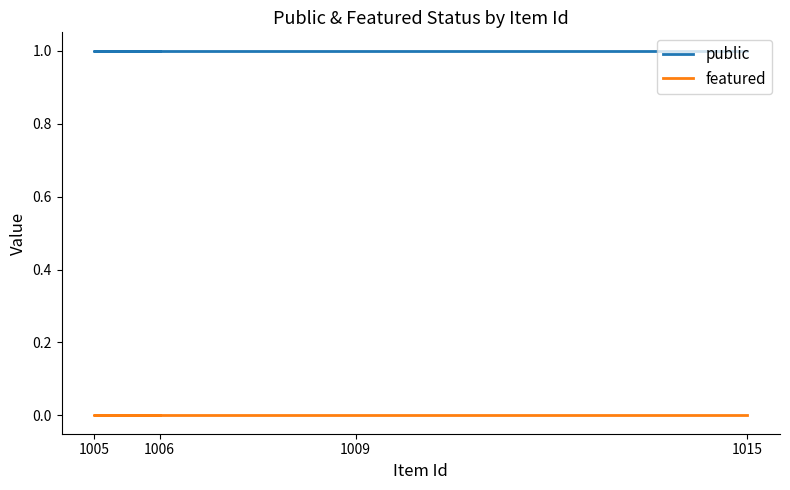

Which series has the widest spread of values?

public